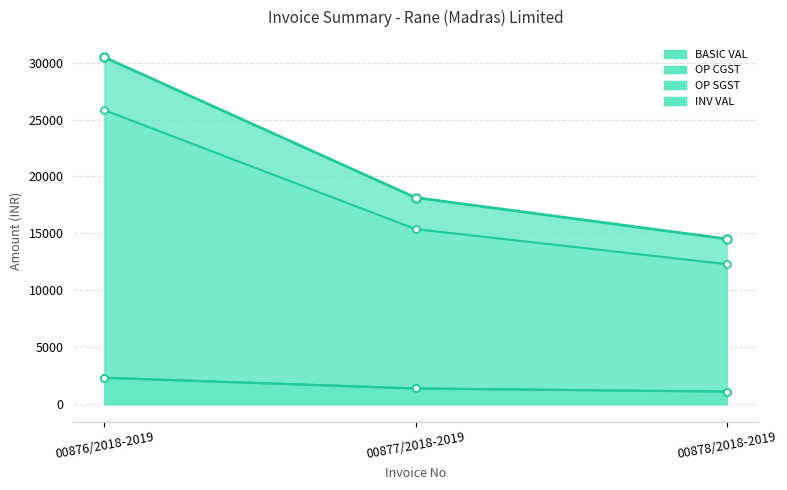

What are all the series names shown in the legend?

BASIC VAL, OP CGST, OP SGST, INV VAL